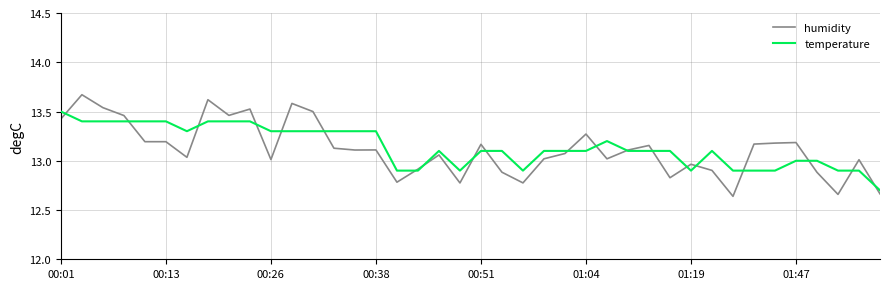

List the series in order of their peak value, lowest first.

temperature, humidity